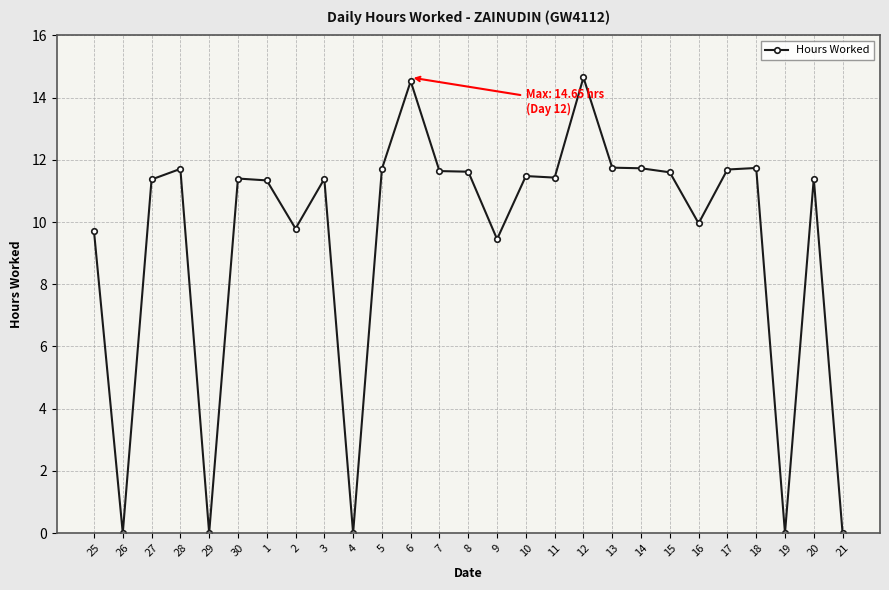

How many series are shown in this chart?

1